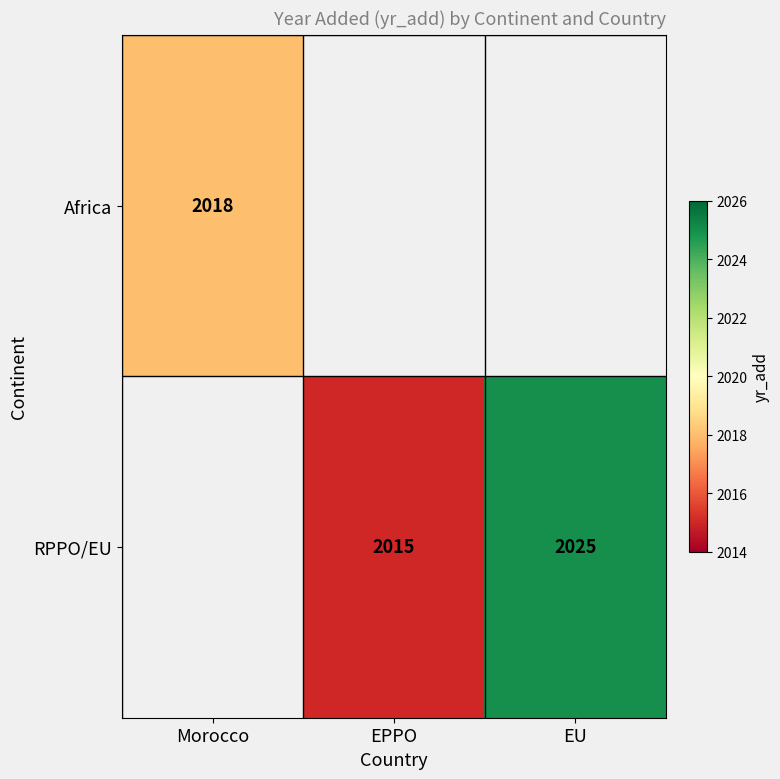

How many distinct data groups are displayed?

2